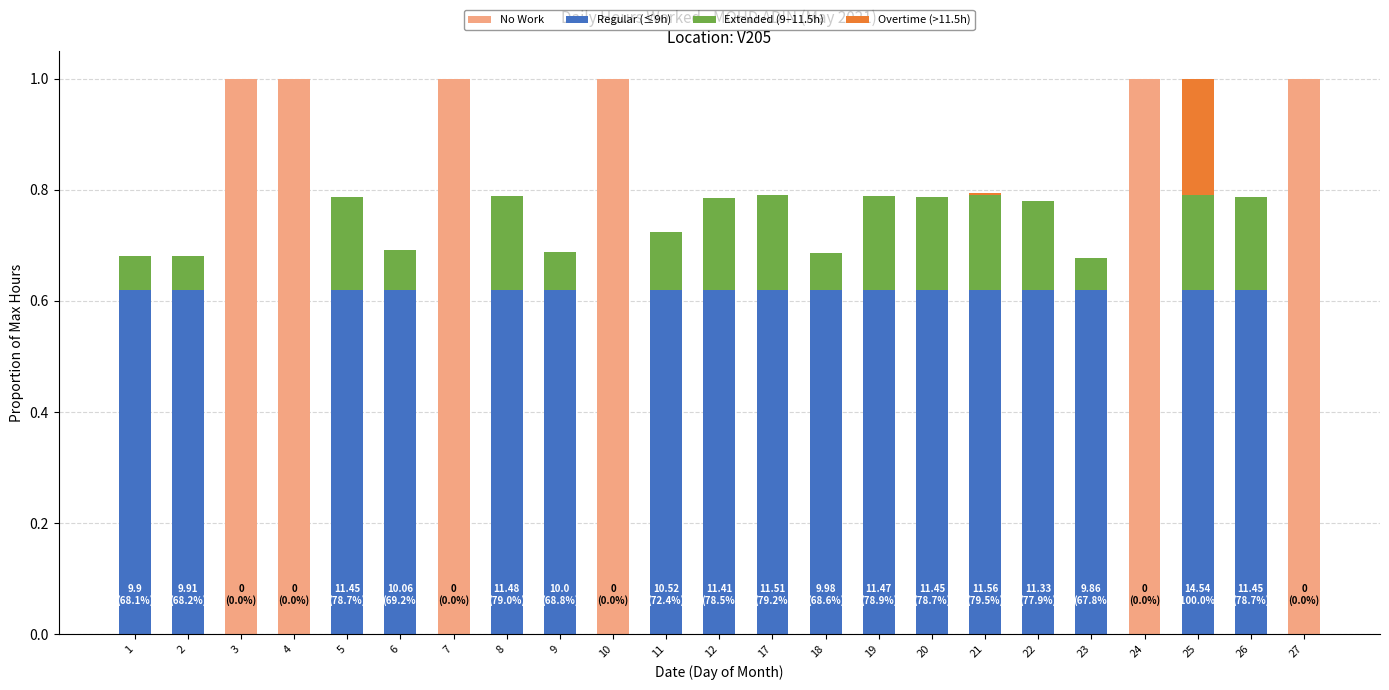

What is the sum of all No Work values?

6.0